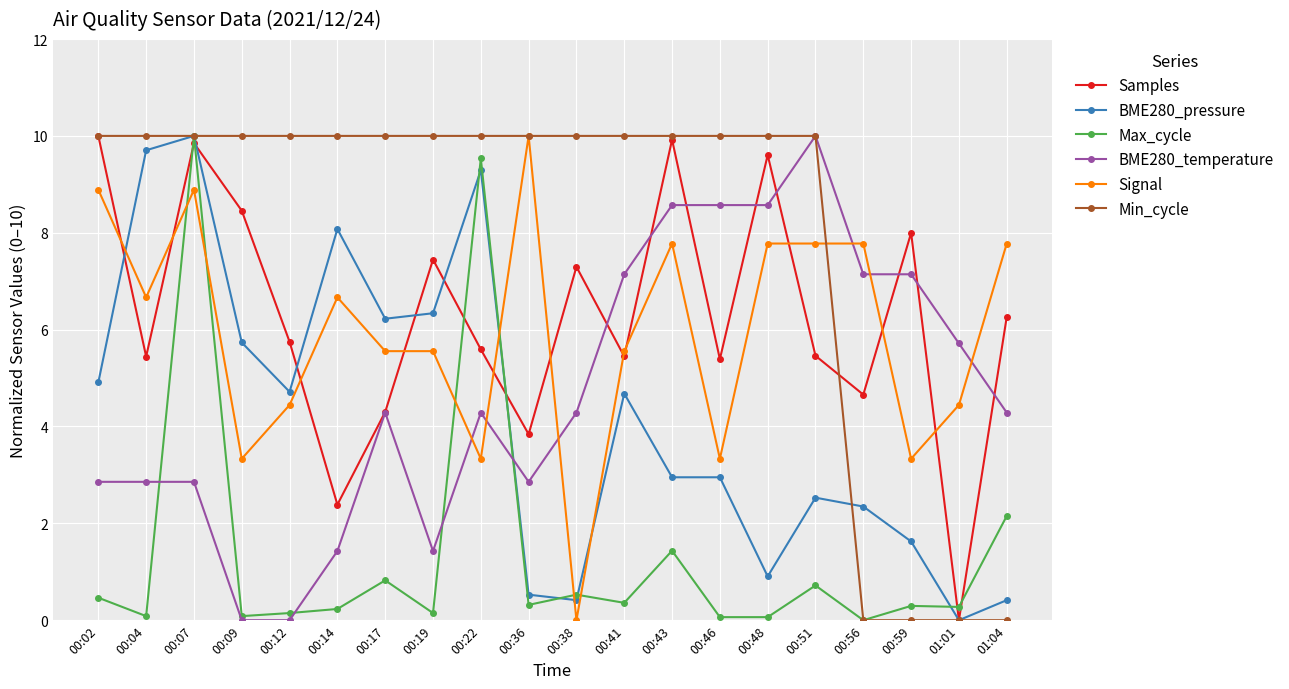

At which category does Signal reach its first local valley?

00:04